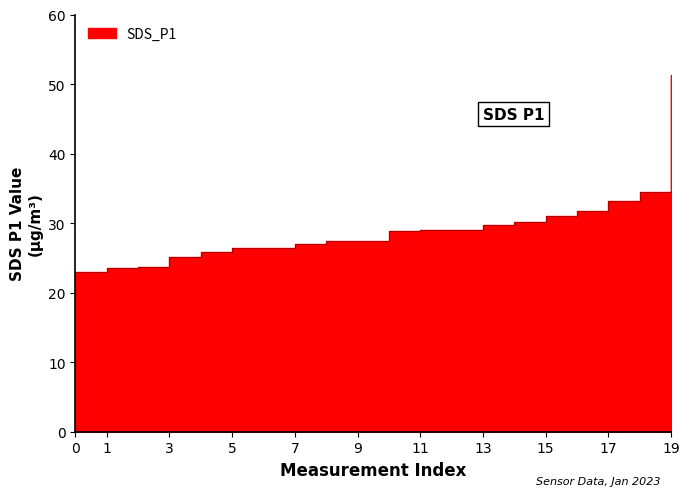

What is the average value?

29.2